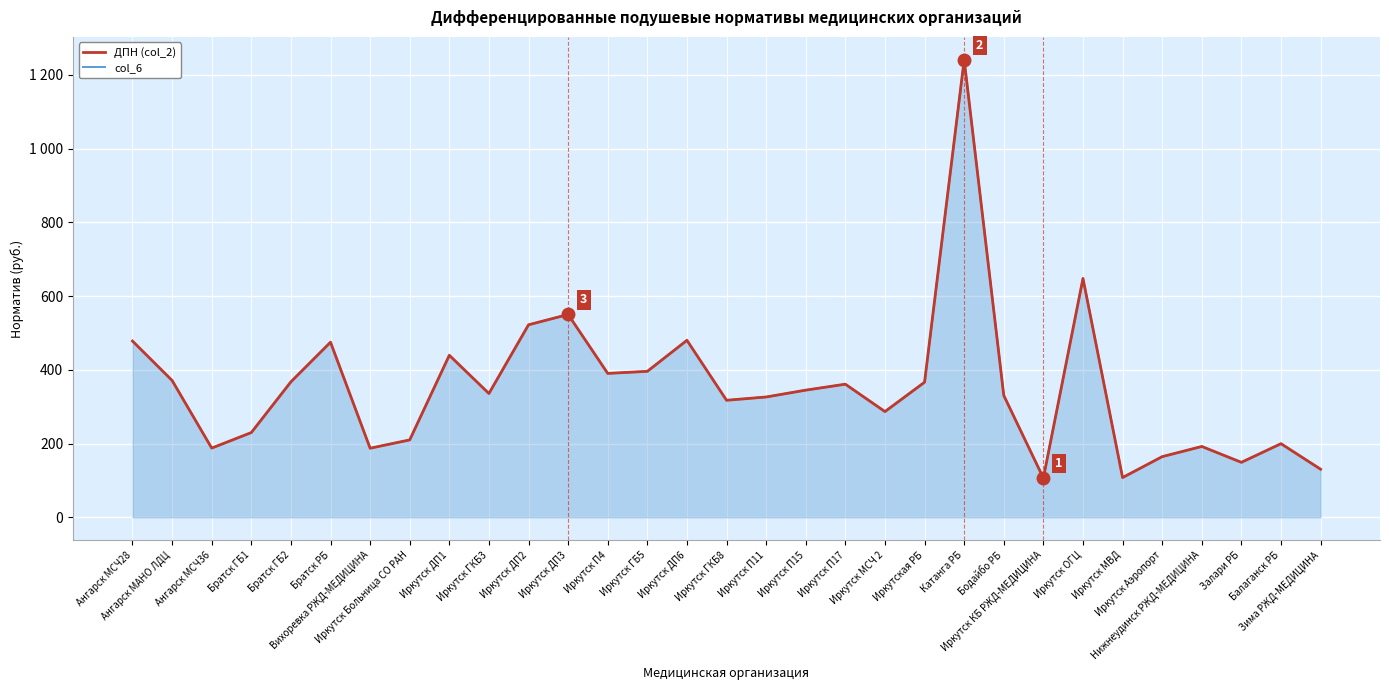

True or false: ДПН (col_2) has a value of 115.5 at Иркутск ГКБ8.

False